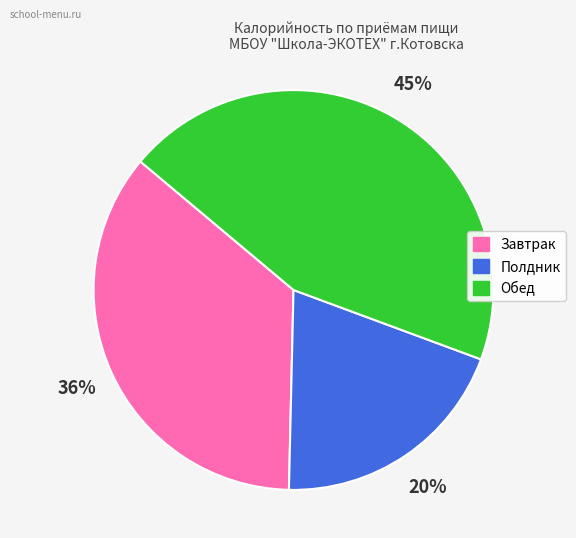

Is there a majority slice in this chart?

No